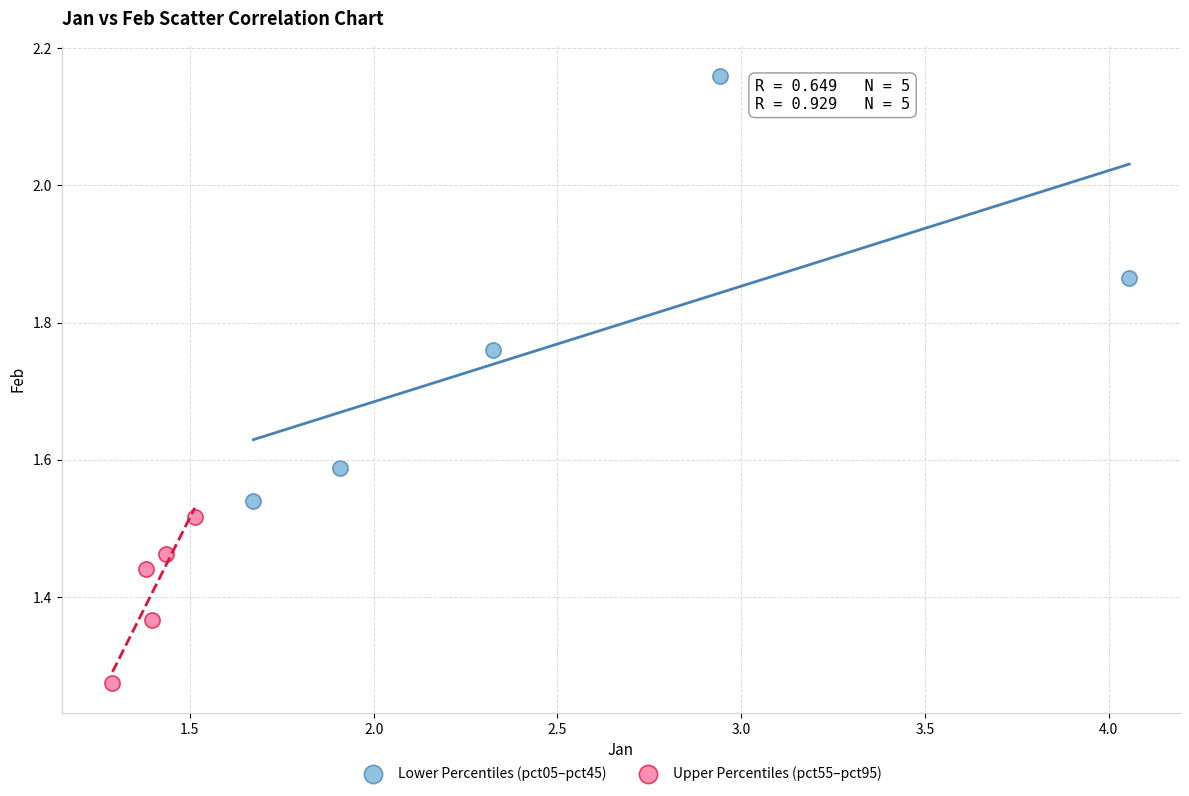

Which series contains the lowest Y value?

Upper Percentiles (pct55–pct95)